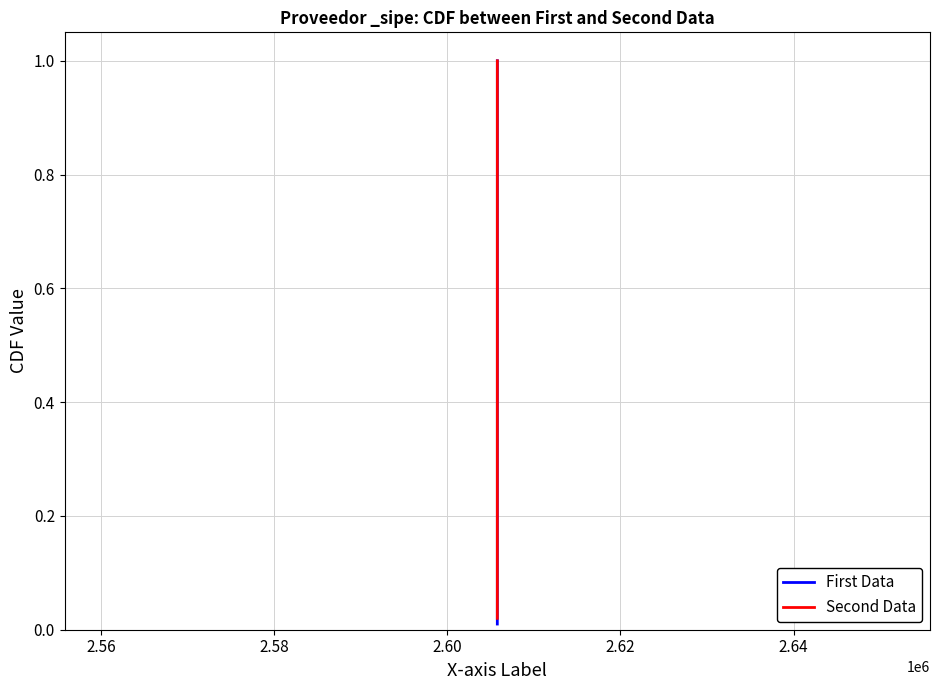

List the series in order of their overall mean, lowest first.

First Data, Second Data